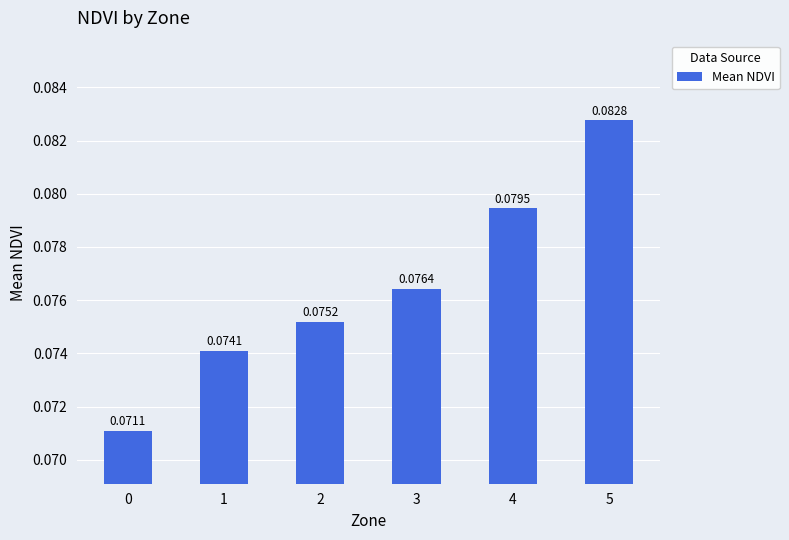

Which category has the highest value across all series?

5